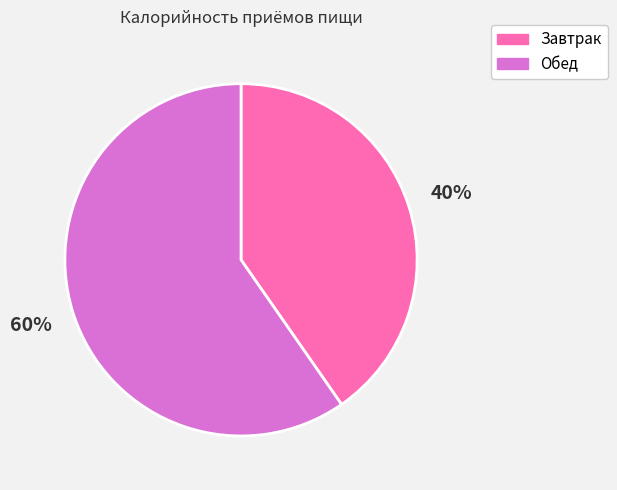

The Обед slice represents 60% of the pie. True or false?

True